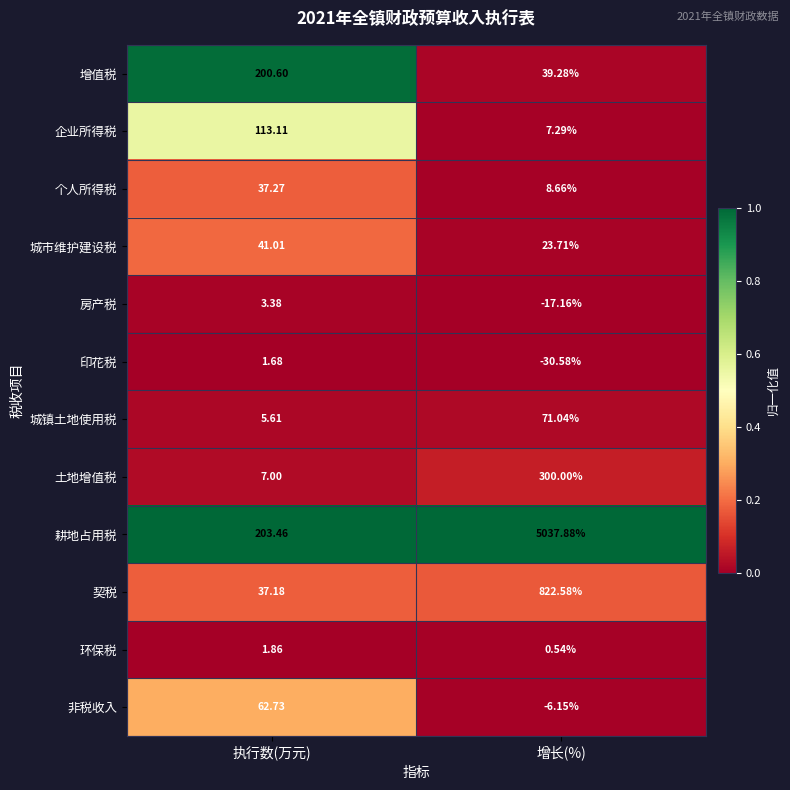

At which category is the sum across all series the highest?

增长(%)